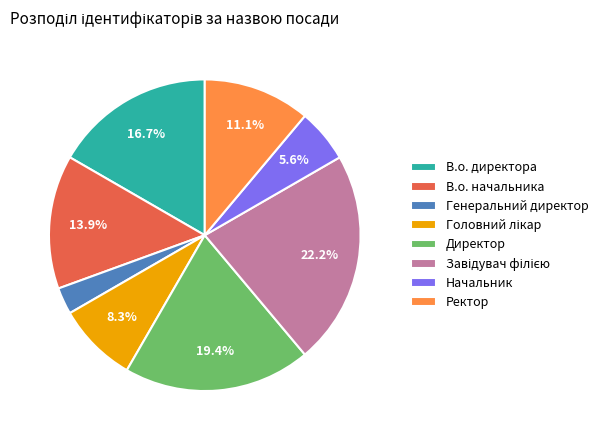

How many slices are in this pie chart?

8